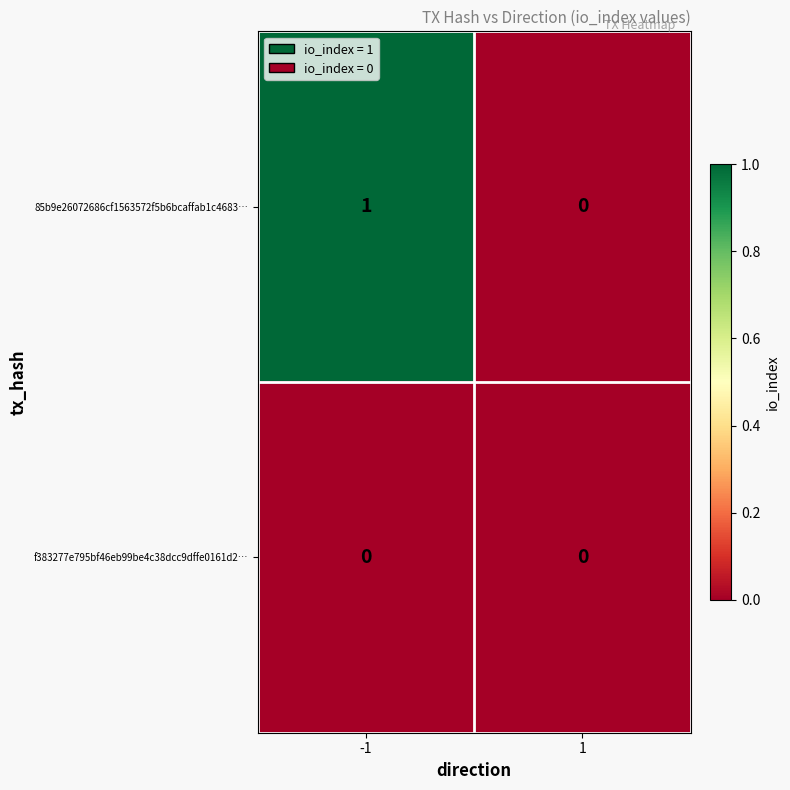

The f383277e795bf46eb99be4c38dcc9dffe0161d2… series shows 0 at -1. True or false?

True